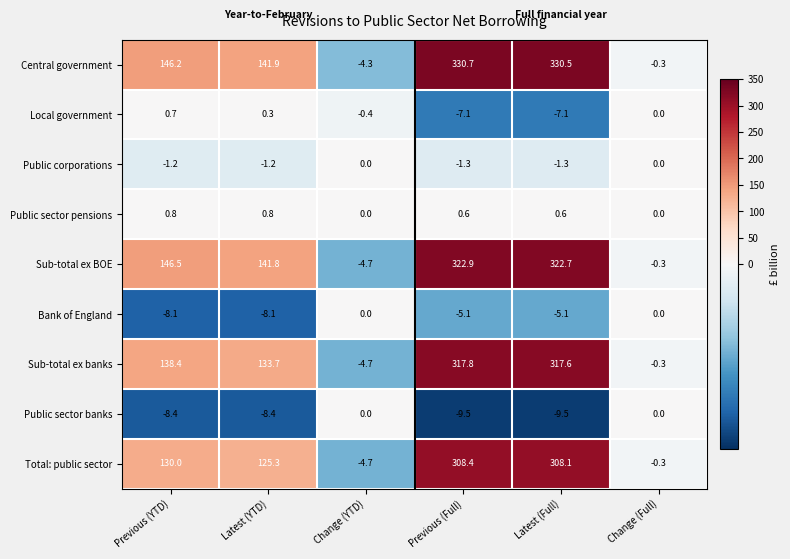

Which series has the largest total across all categories?

Central government